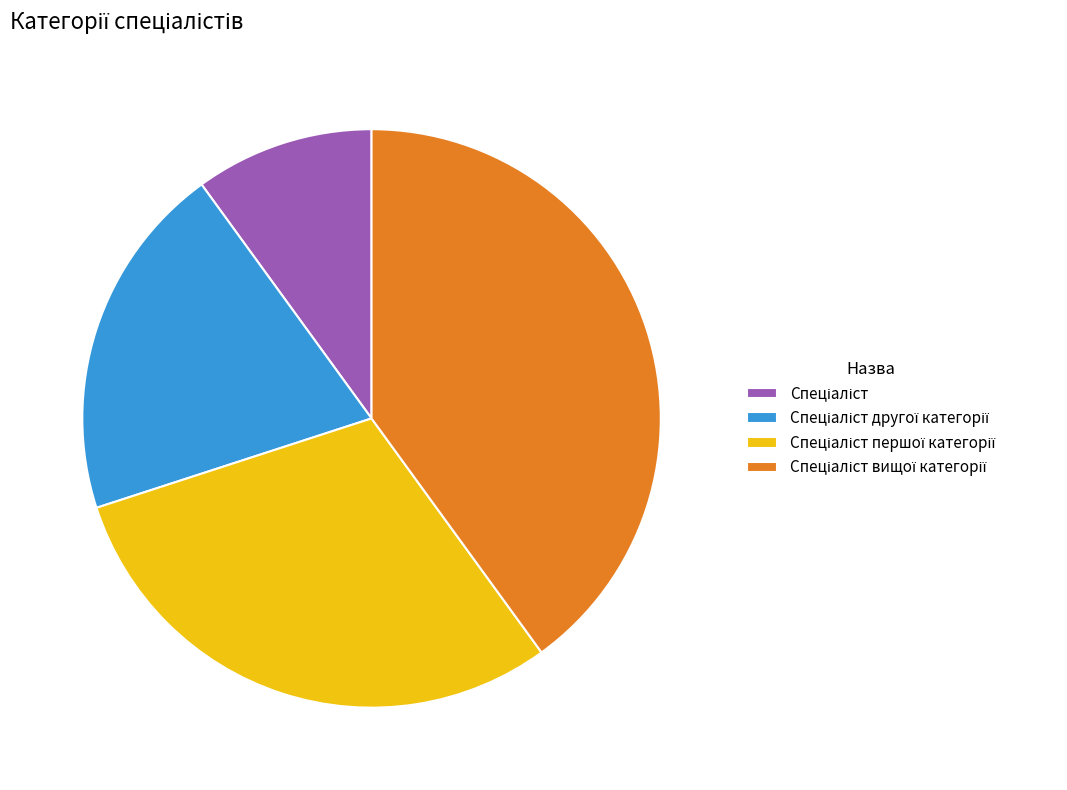

Is there a majority slice in this chart?

No